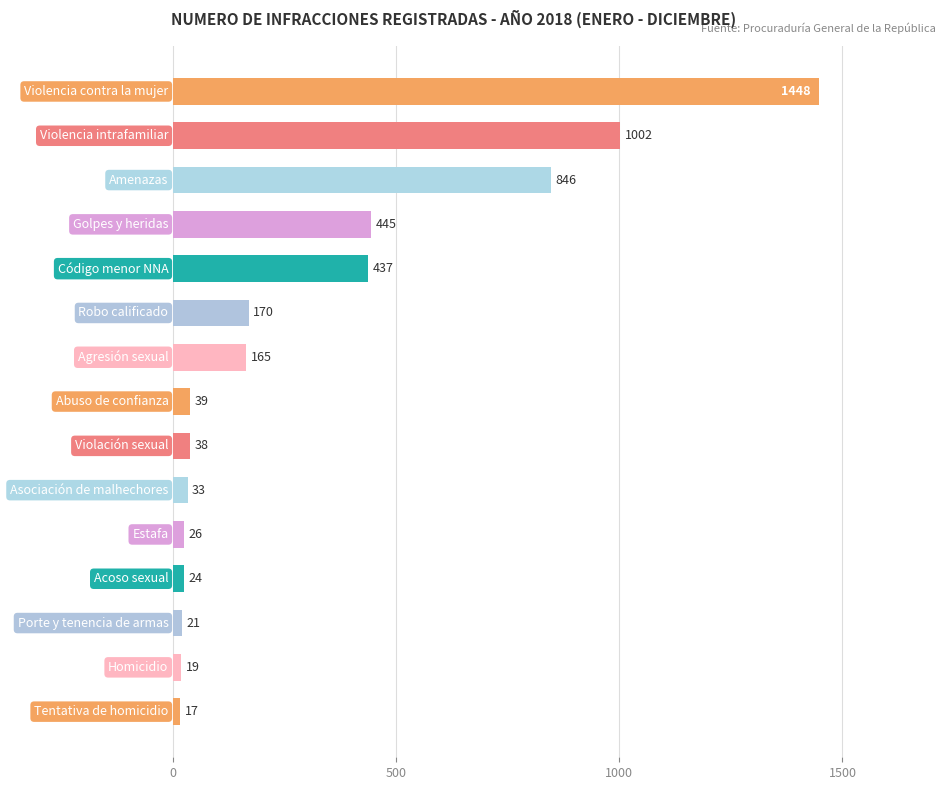

What is the value of the 3rd bar from the top?

846